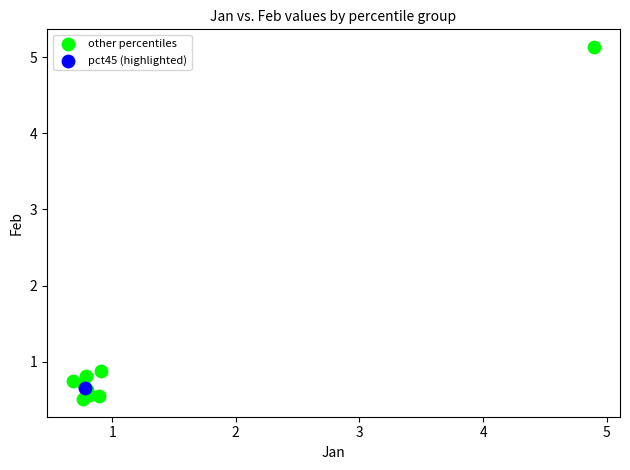

What are all the series names shown in the legend?

other percentiles, pct45 (highlighted)